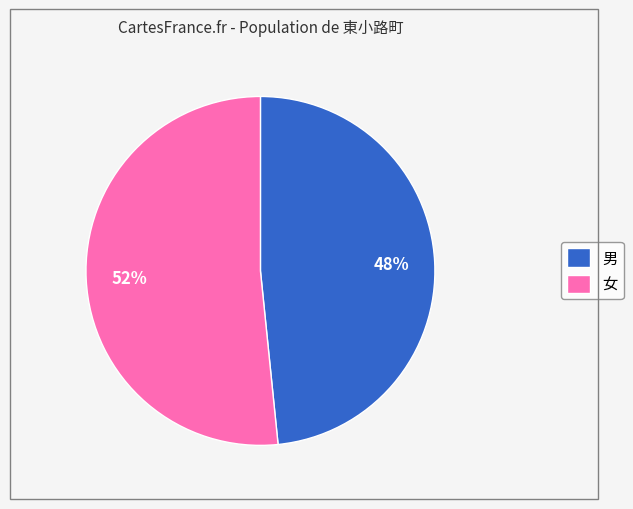

The 女 slice represents 52% of the pie. True or false?

True